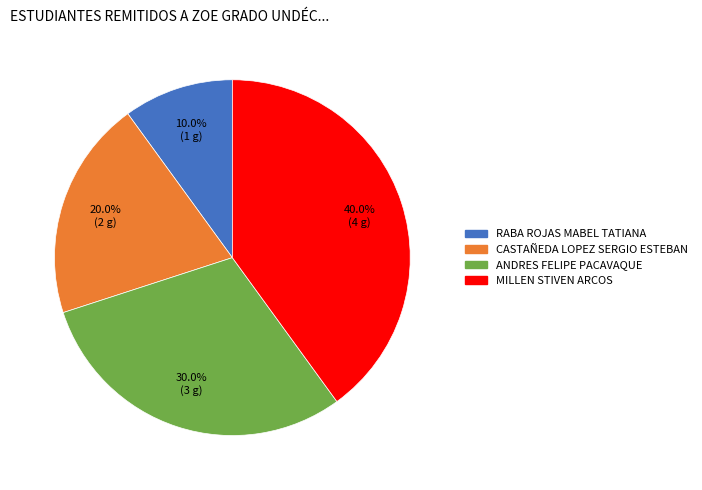

Do RABA ROJAS MABEL TATIANA and CASTAÑEDA LOPEZ SERGIO ESTEBAN together represent more than half of the pie?

No